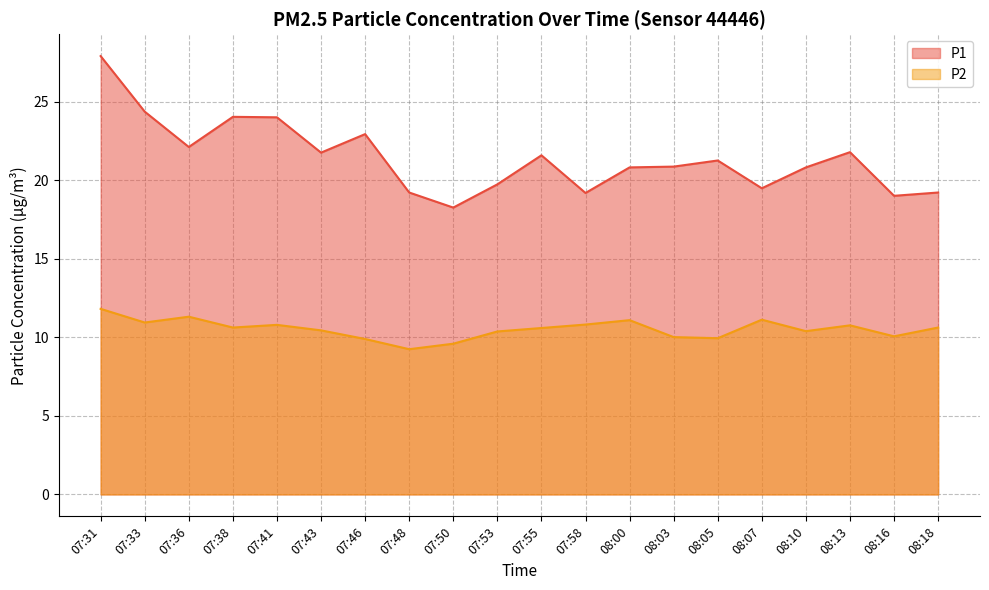

What is the sum of all P1 values?

428.6